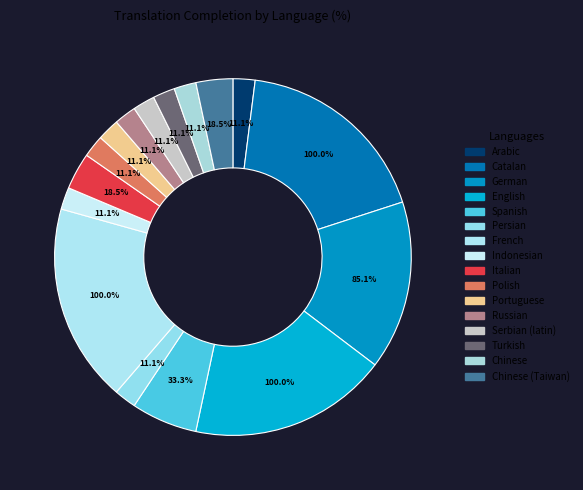

Which category has the smallest portion of the pie?

Arabic